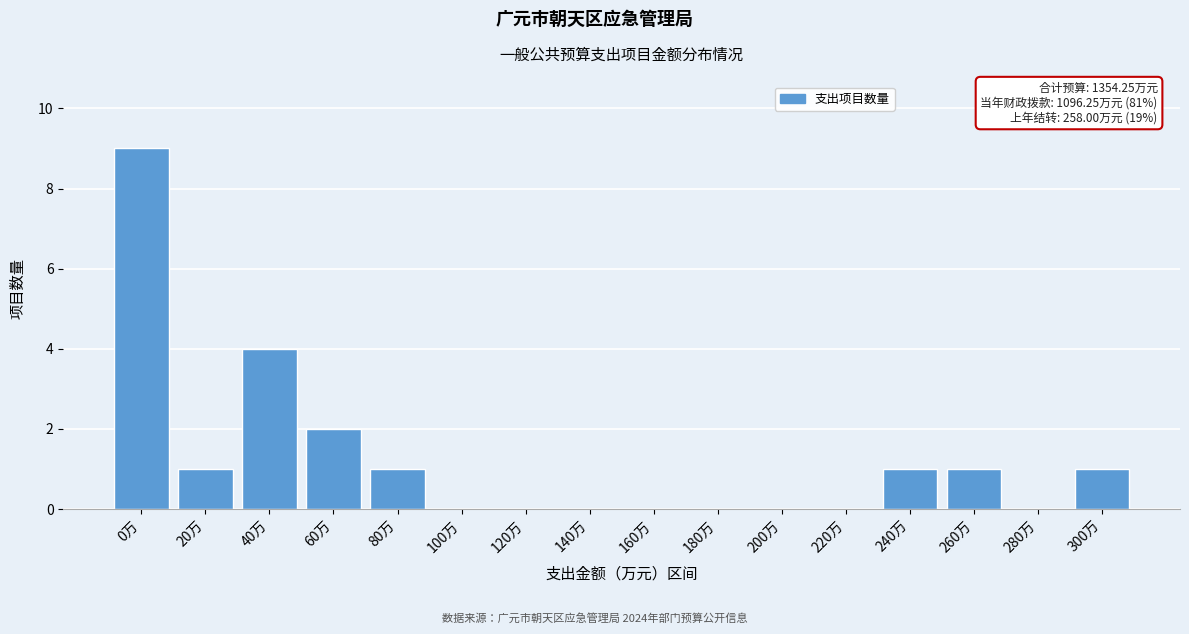

Reading left to right, transcribe all the data shown in this chart.

0万=9	20万=1	40万=4	60万=2	80万=1	100万=0	120万=0	140万=0	160万=0	180万=0	200万=0	220万=0	240万=1	260万=1	280万=0	300万=1